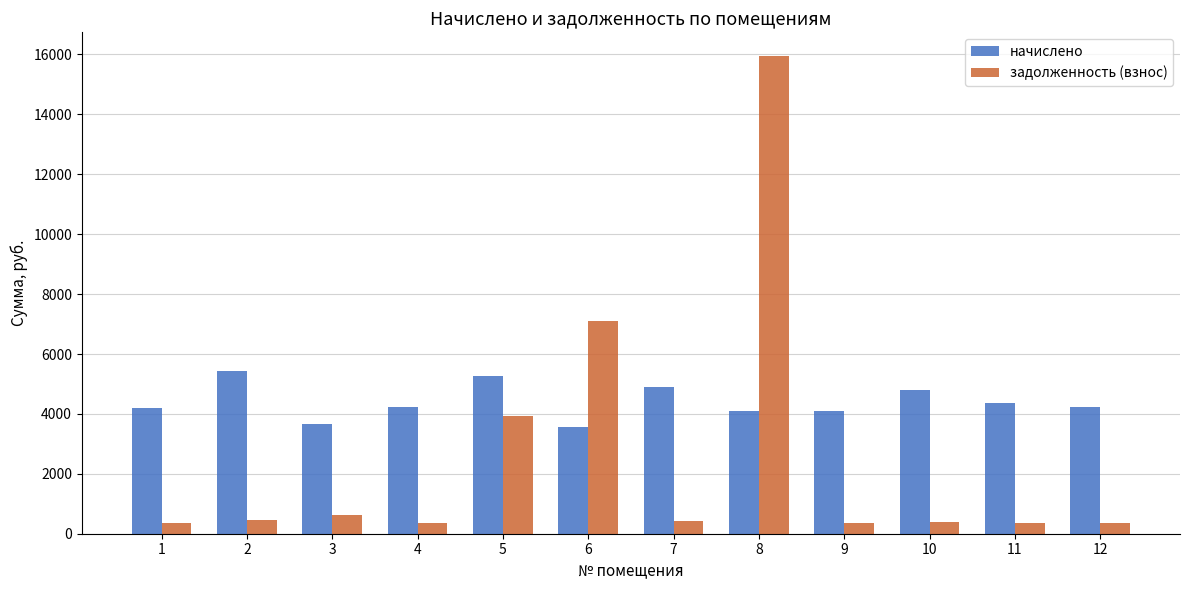

How many bars are there in each group?

2